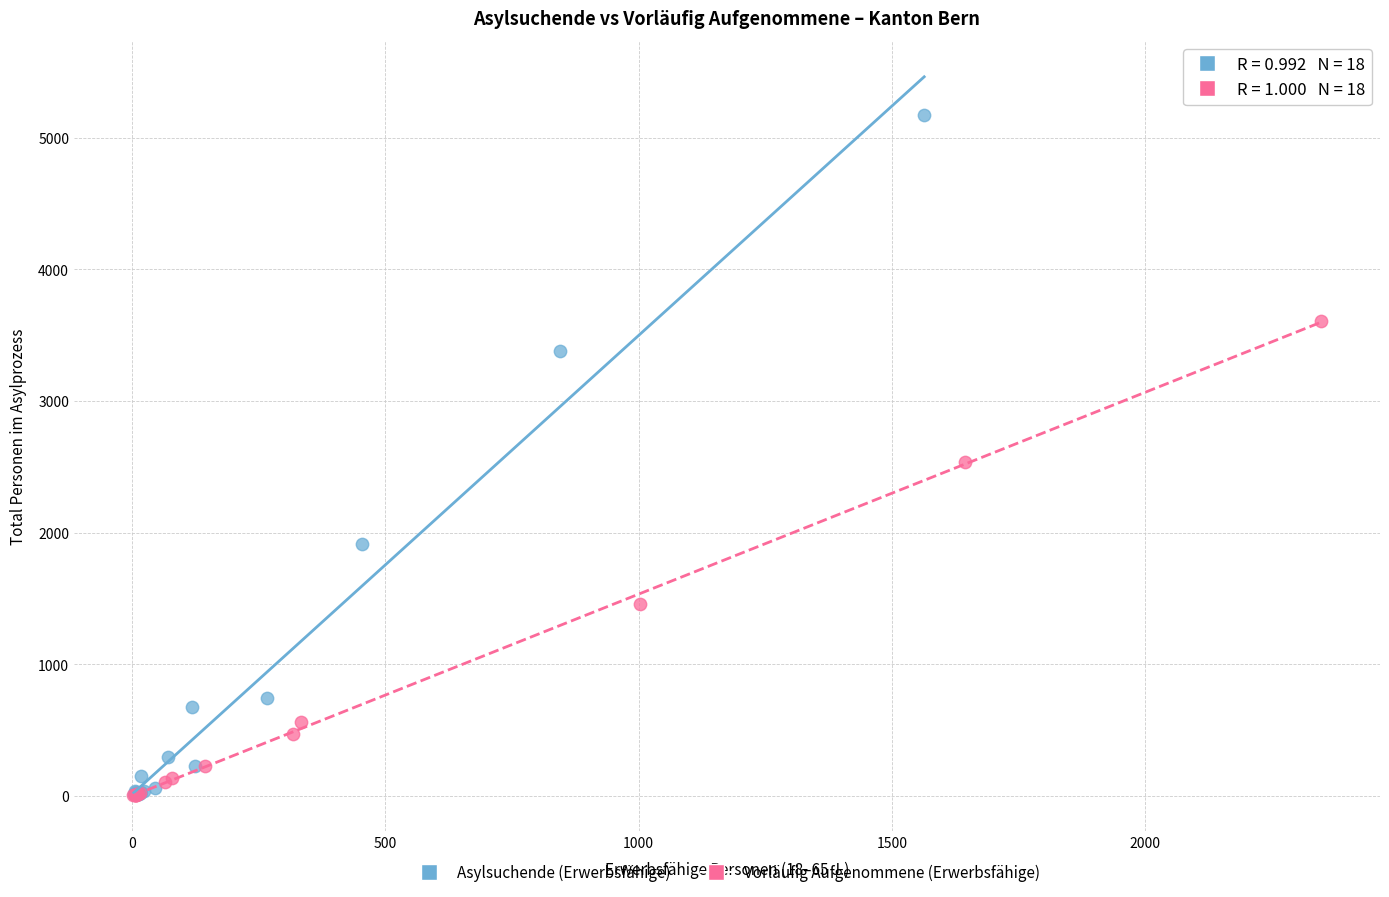

Which series has the widest spread of Y values?

Asylsuchende (Erwerbsfähige)